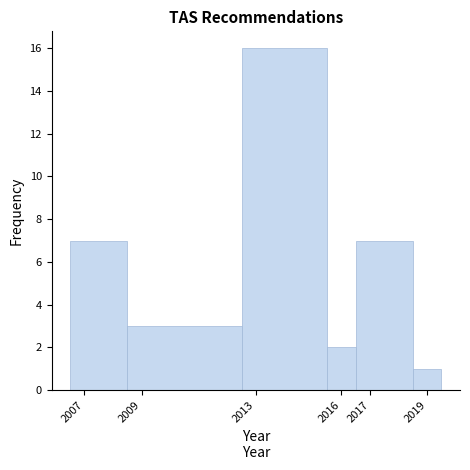

Reading left to right, list every bar in this chart as the range it spans on the x-axis followed by its height. The values are not printed on the chart, so give them approximately, as read against the axis.

2006.5 to 2008.5: 7
2008.5 to 2012.5: 3
2012.5 to 2015.5: 16
2015.5 to 2016.5: 2
2016.5 to 2018.5: 7
2018.5 to 2019.5: 1